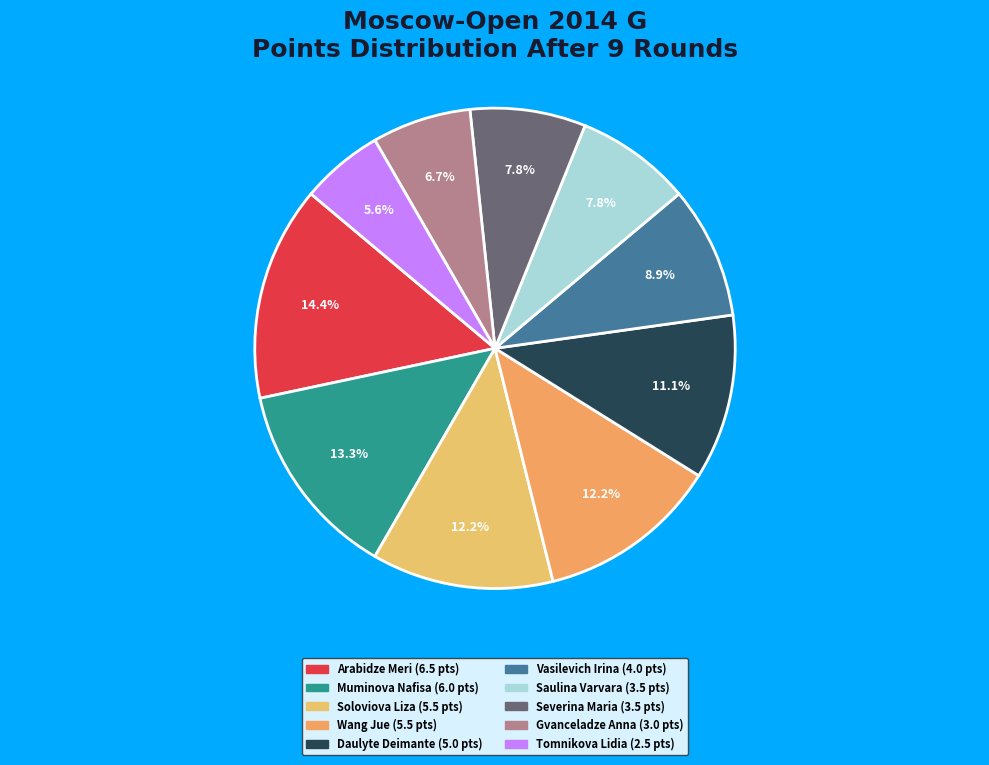

To the nearest percent, what percentage of the pie is Severina Maria?

8%